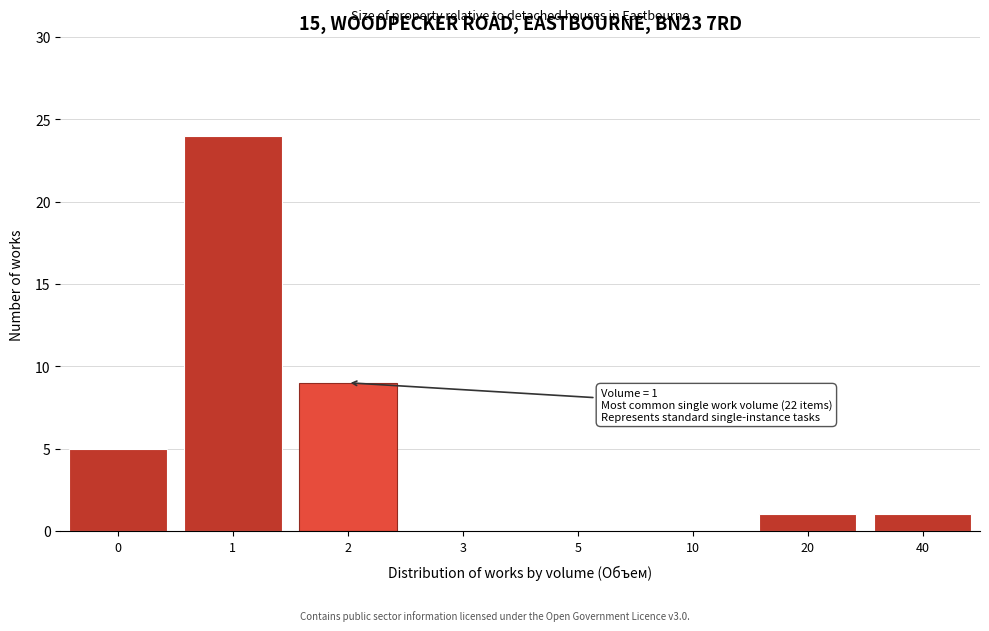

Reading left to right, list all the values displayed in this chart.

0=5	1=24	2=9	3=0	5=0	10=0	20=1	40=1